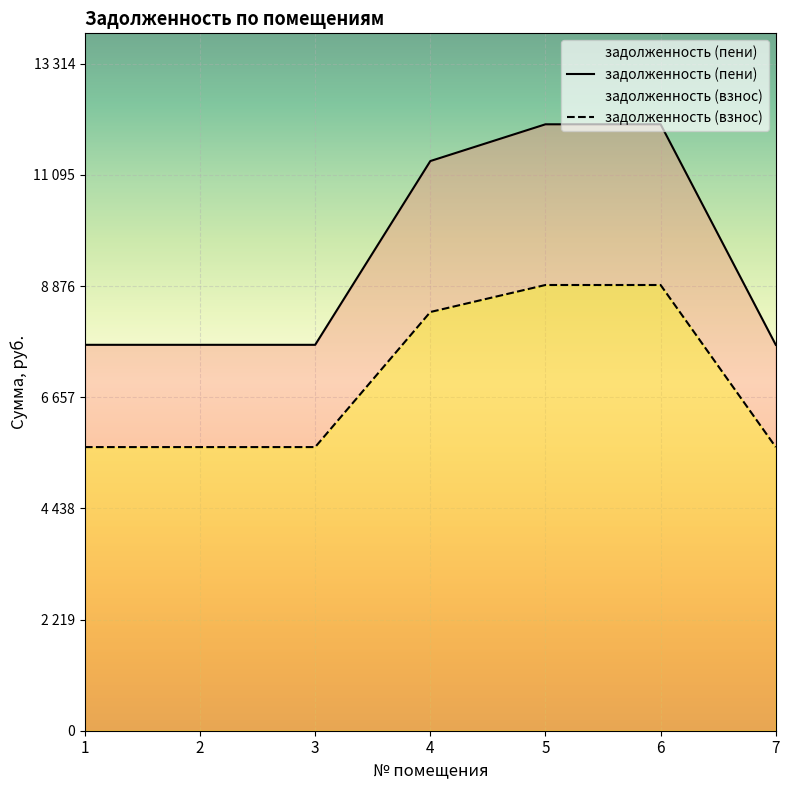

The value of задолженность (пени) at 4 is 2173.2. True or false?

False